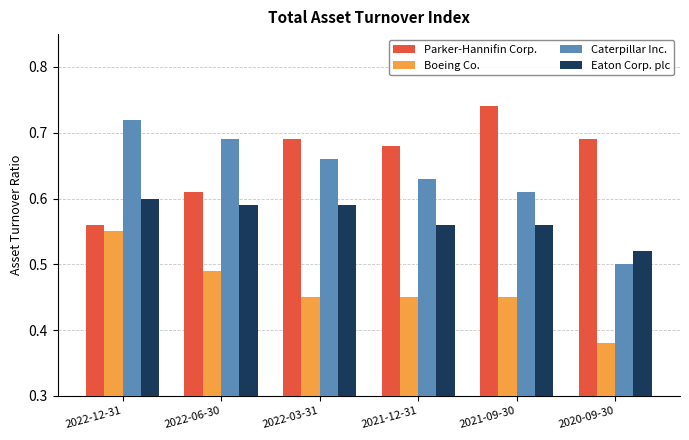

What is the label of the 3rd bar from the left?

2022-03-31